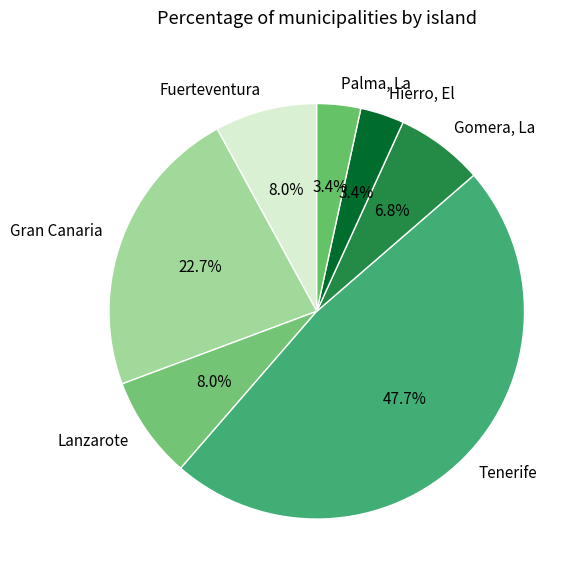

Which slice is the largest?

Tenerife